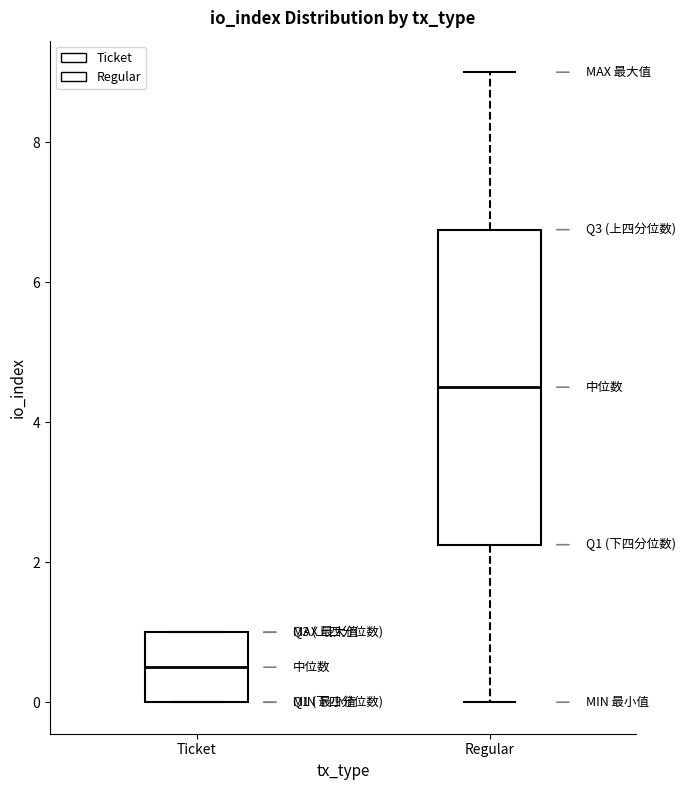

Where is the lower edge of the box for Regular on the y-axis? The values are not printed on the chart, so give them approximately, as read against the axis.

2.2